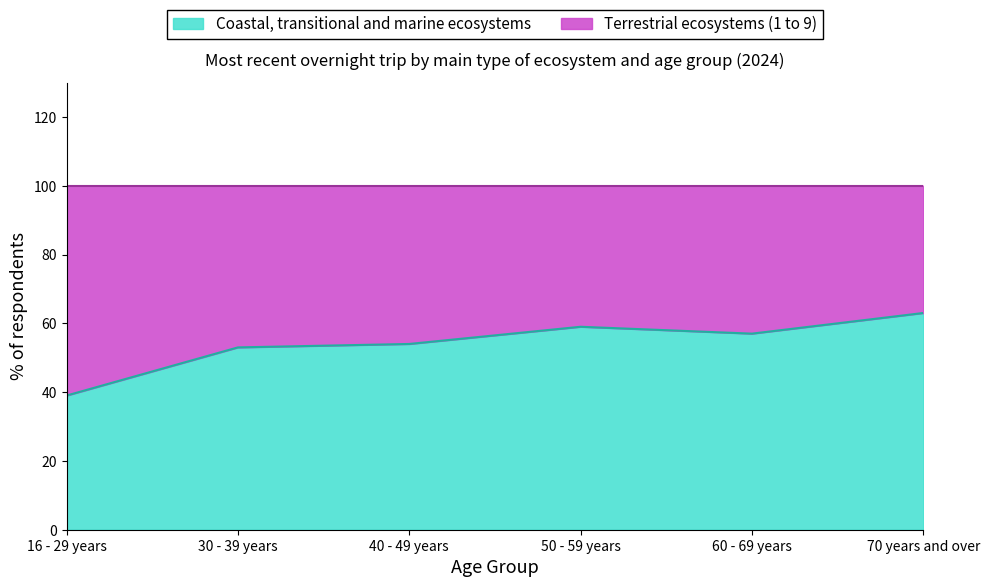

True or false: the data shows 59 at 50 - 59 years.

True